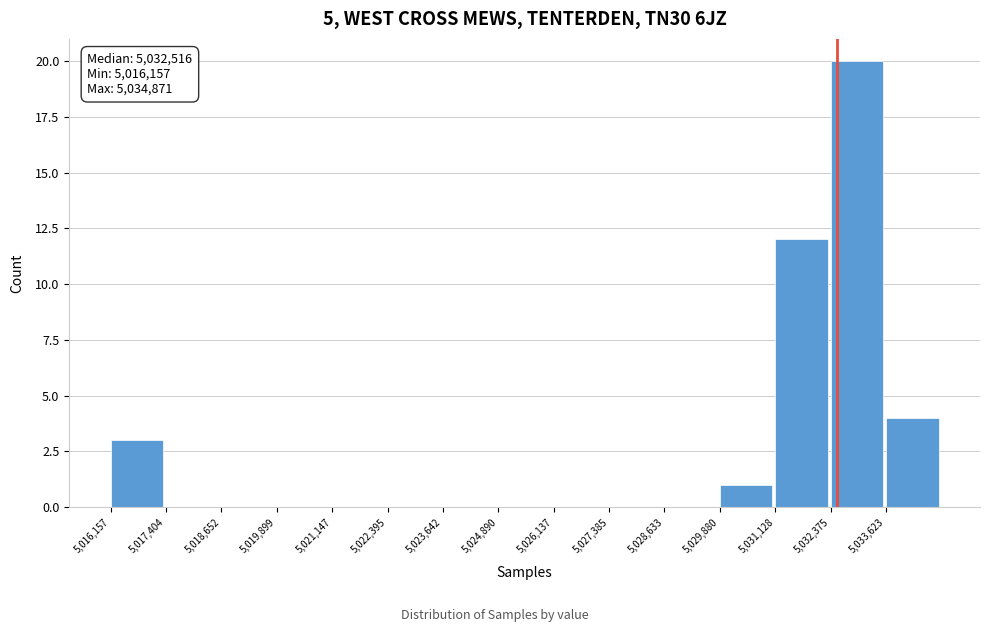

Which range on the x-axis has the tallest bar?

5032400 to 5033600